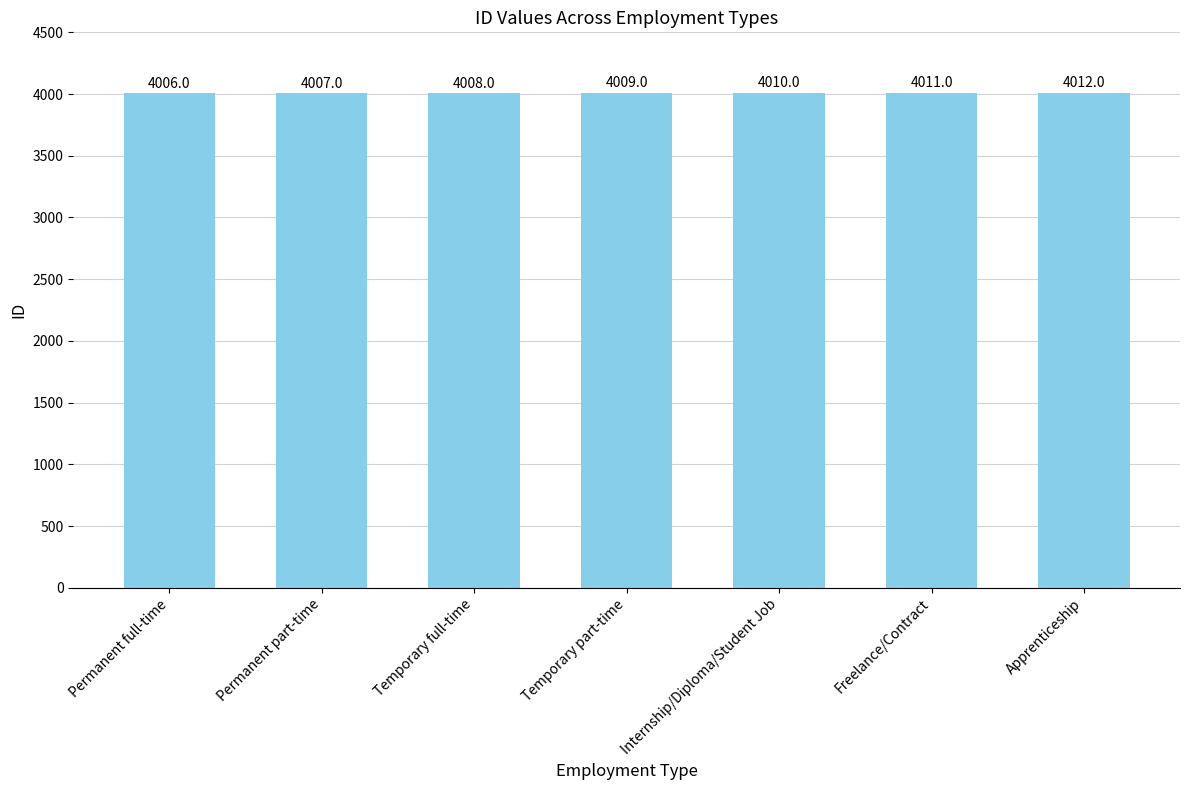

Approximately how many times larger is the value at Temporary full-time compared to Temporary part-time?

1.0